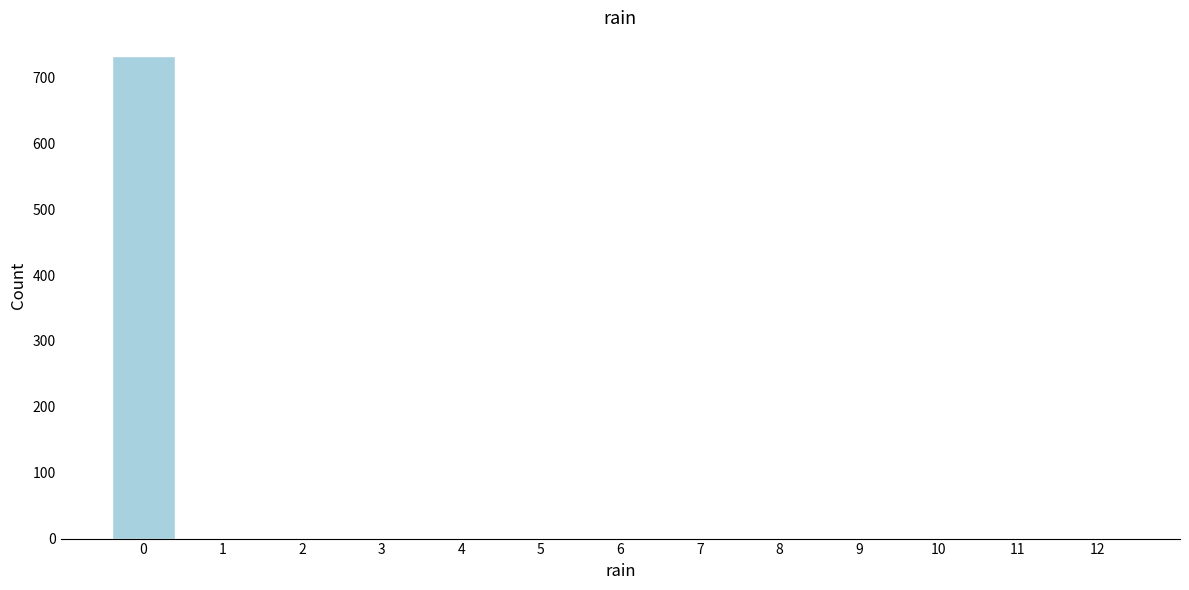

Reading left to right, transcribe all the data shown in this chart.

0=732	1=0	2=0	3=0	4=0	5=0	6=0	7=0	8=0	9=0	10=0	11=0	12=0